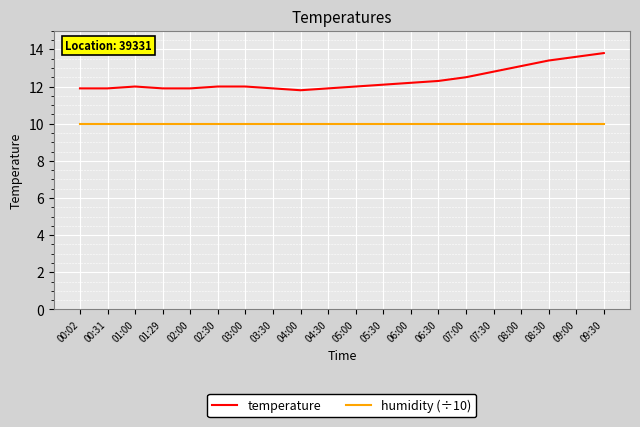

What position from the right is 04:30?

11